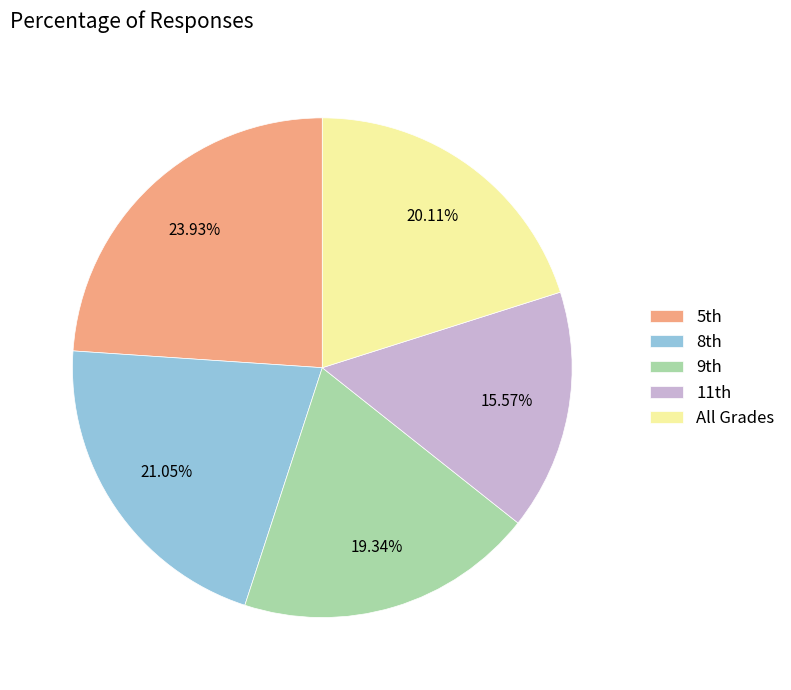

Rank the categories by value from highest to lowest.

5th, 8th, All Grades, 9th, 11th